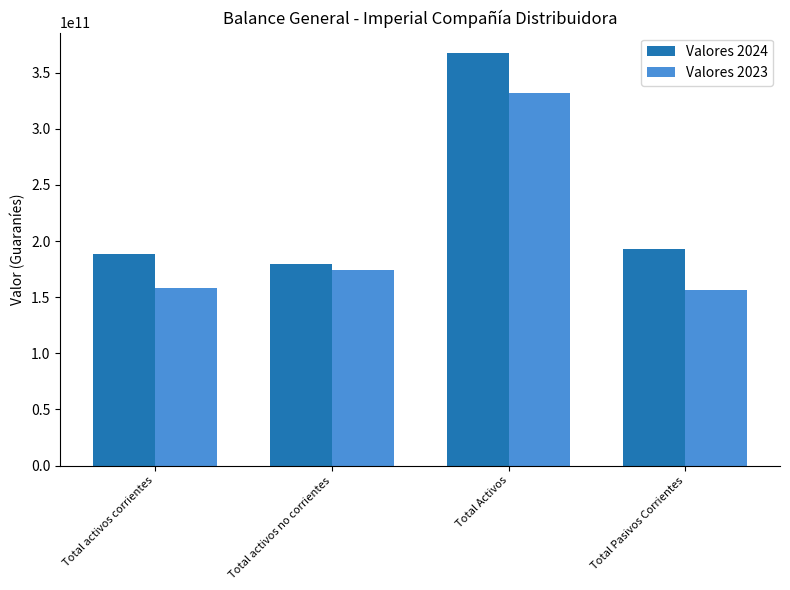

Where does the Valores 2024 series first go above 192560061814?

Total Activos